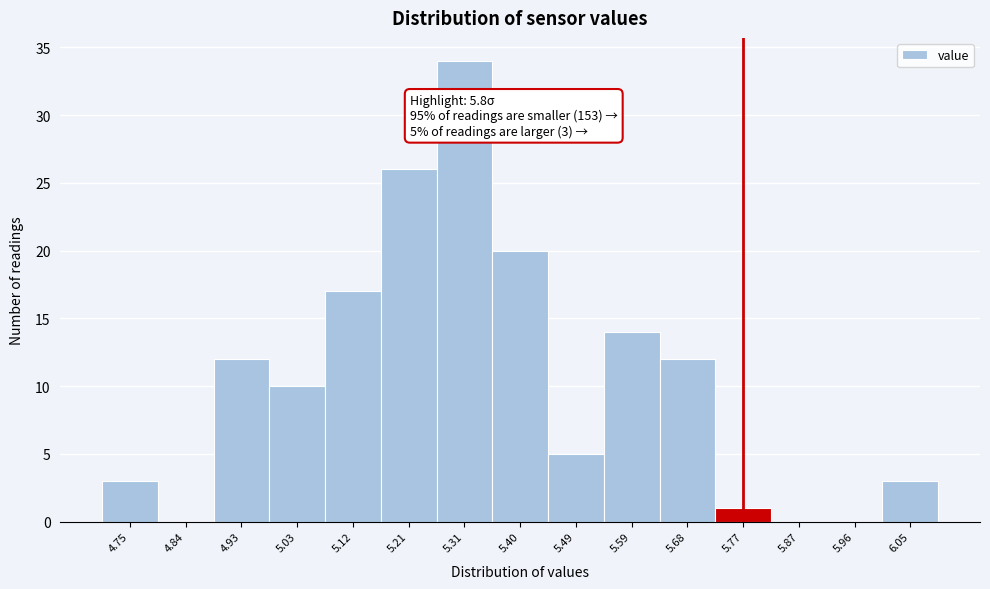

Over which range of the x-axis is the bar tallest?

5.26 to 5.35